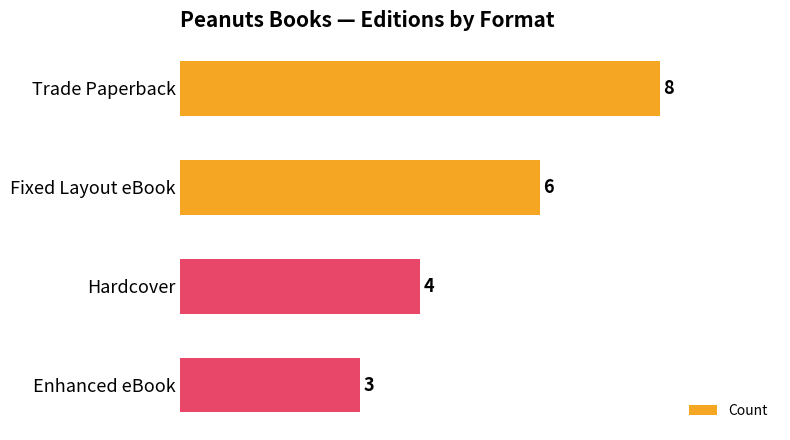

Count the values in the range 4 to 8.

3